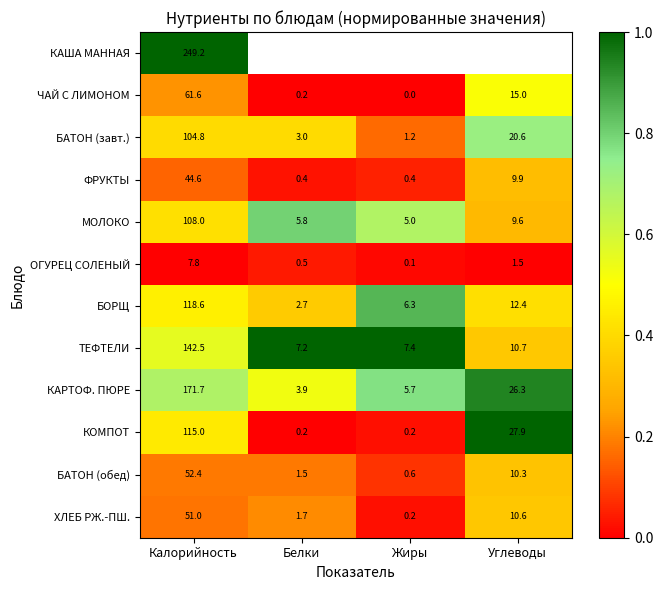

What is the sum of all БАТОН (завт.) values?

129.6